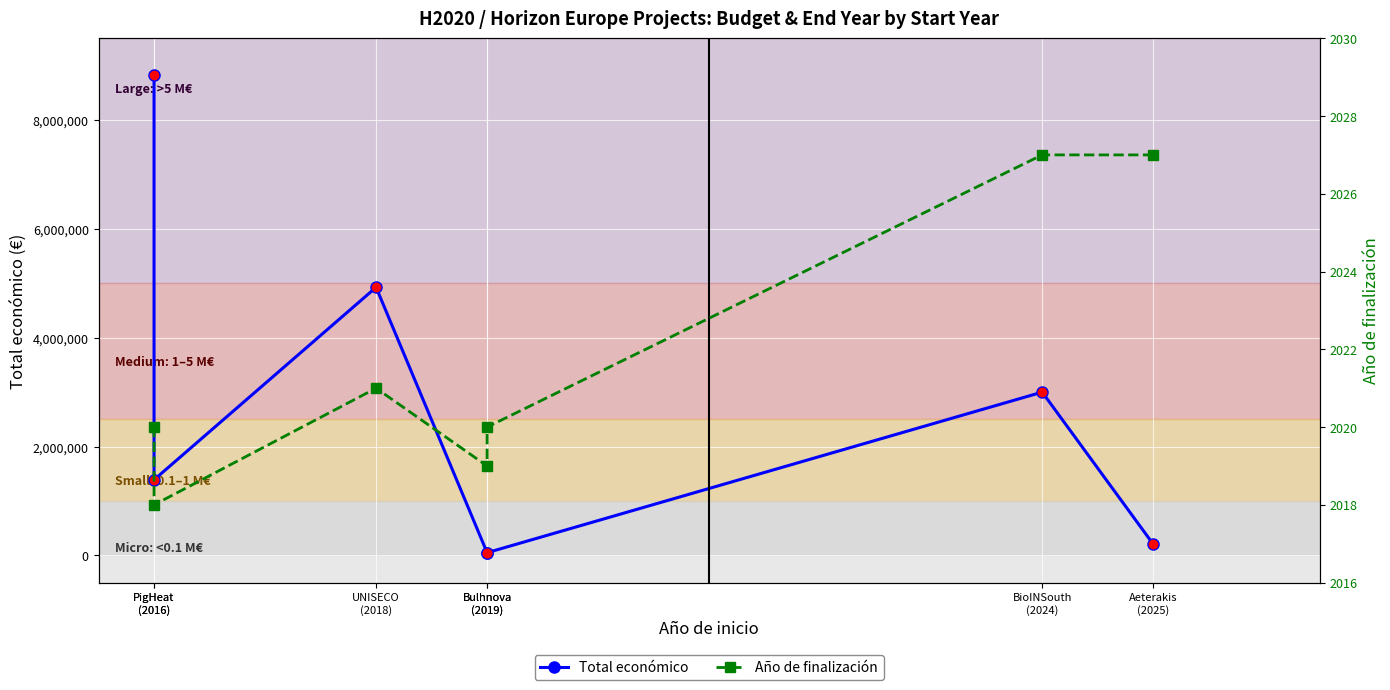

How many distinct data groups are displayed?

2